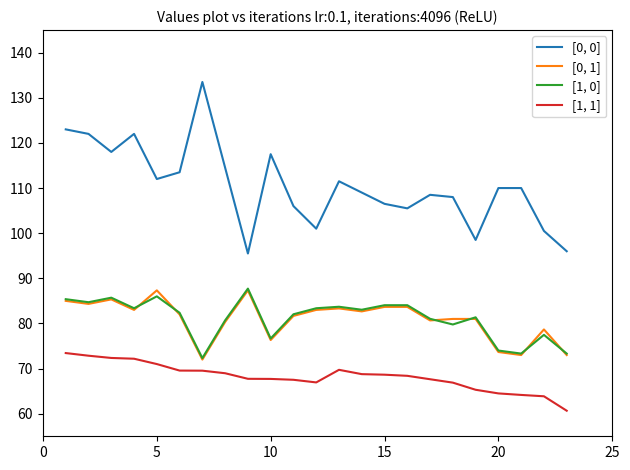

True or false: [0, 1] and [0, 0] intersect in this chart.

False